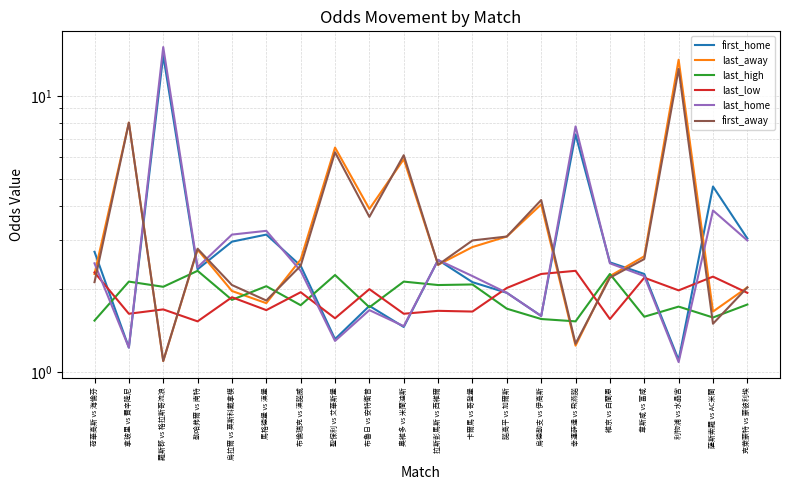

The value of first_home at 烏德勒支 vs 伊高斯 is 1.6. True or false?

True